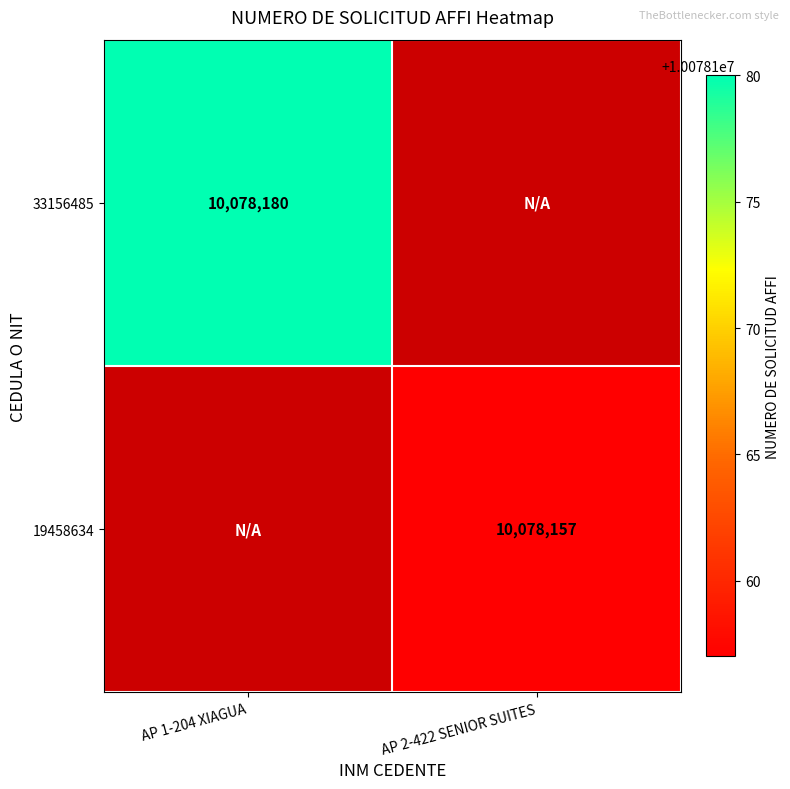

True or false: 33156485 has a value of 4189793 at AP 1-204 XIAGUA.

False